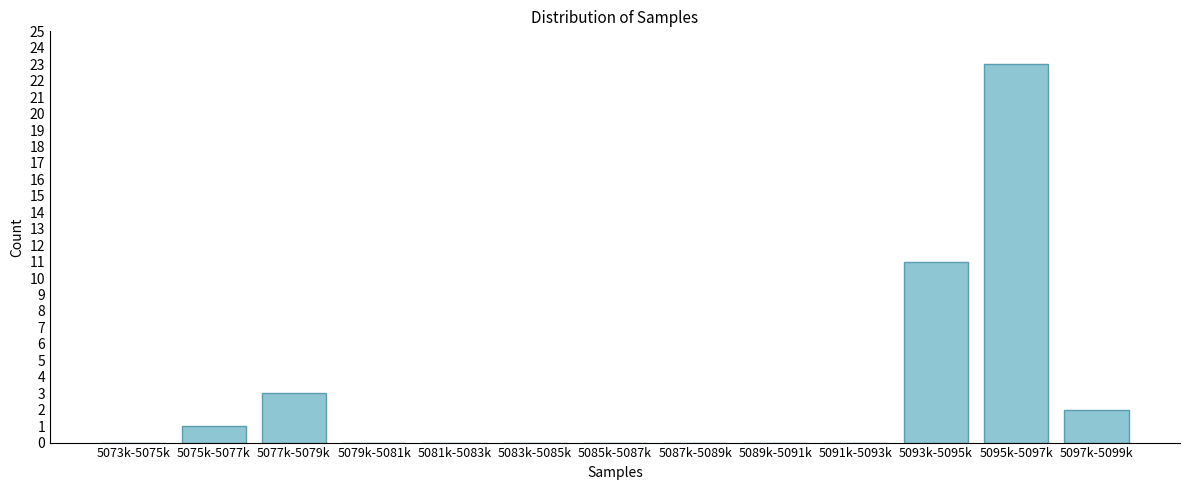

Reading left to right, what are all the values shown in this chart?

5073k-5075k=0	5075k-5077k=1	5077k-5079k=3	5079k-5081k=0	5081k-5083k=0	5083k-5085k=0	5085k-5087k=0	5087k-5089k=0	5089k-5091k=0	5091k-5093k=0	5093k-5095k=11	5095k-5097k=23	5097k-5099k=2